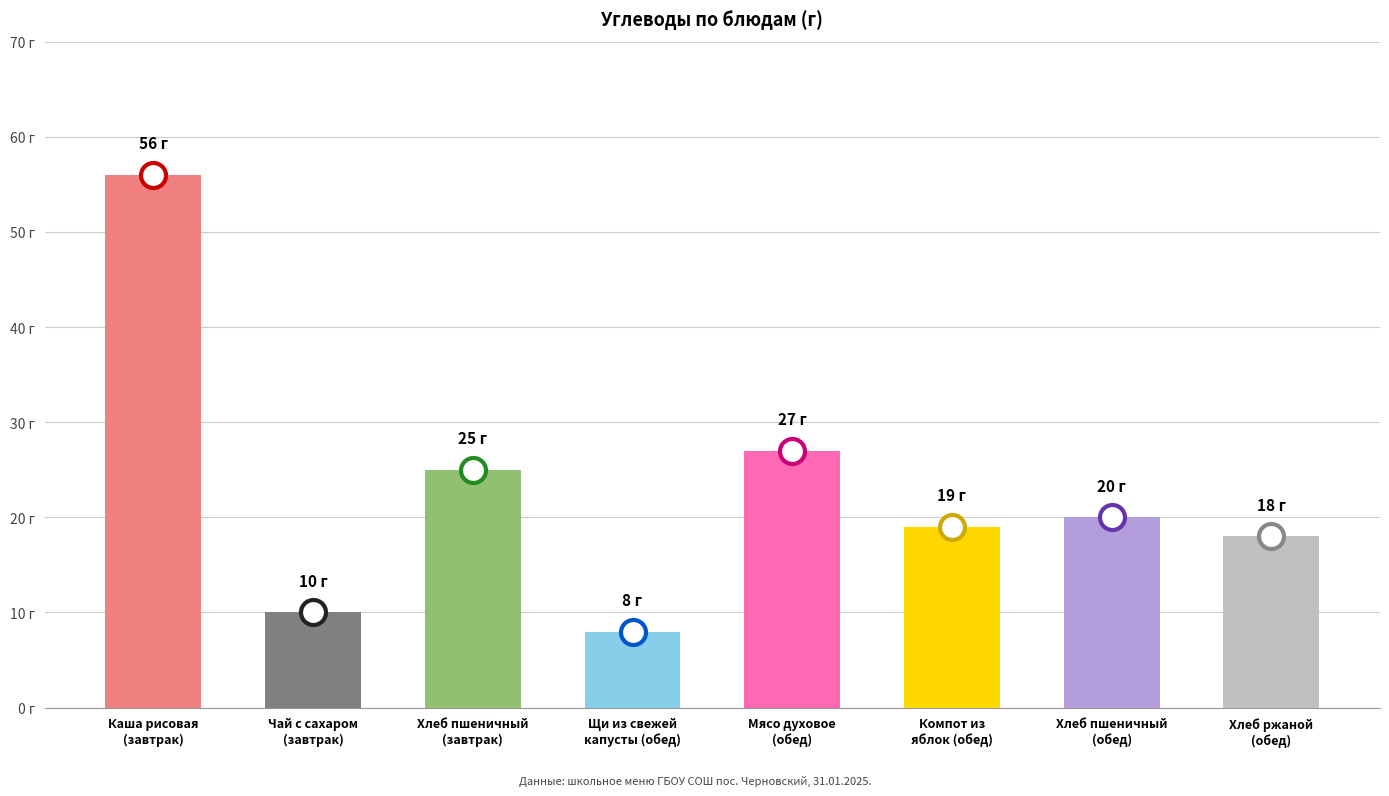

What is the average value?

23